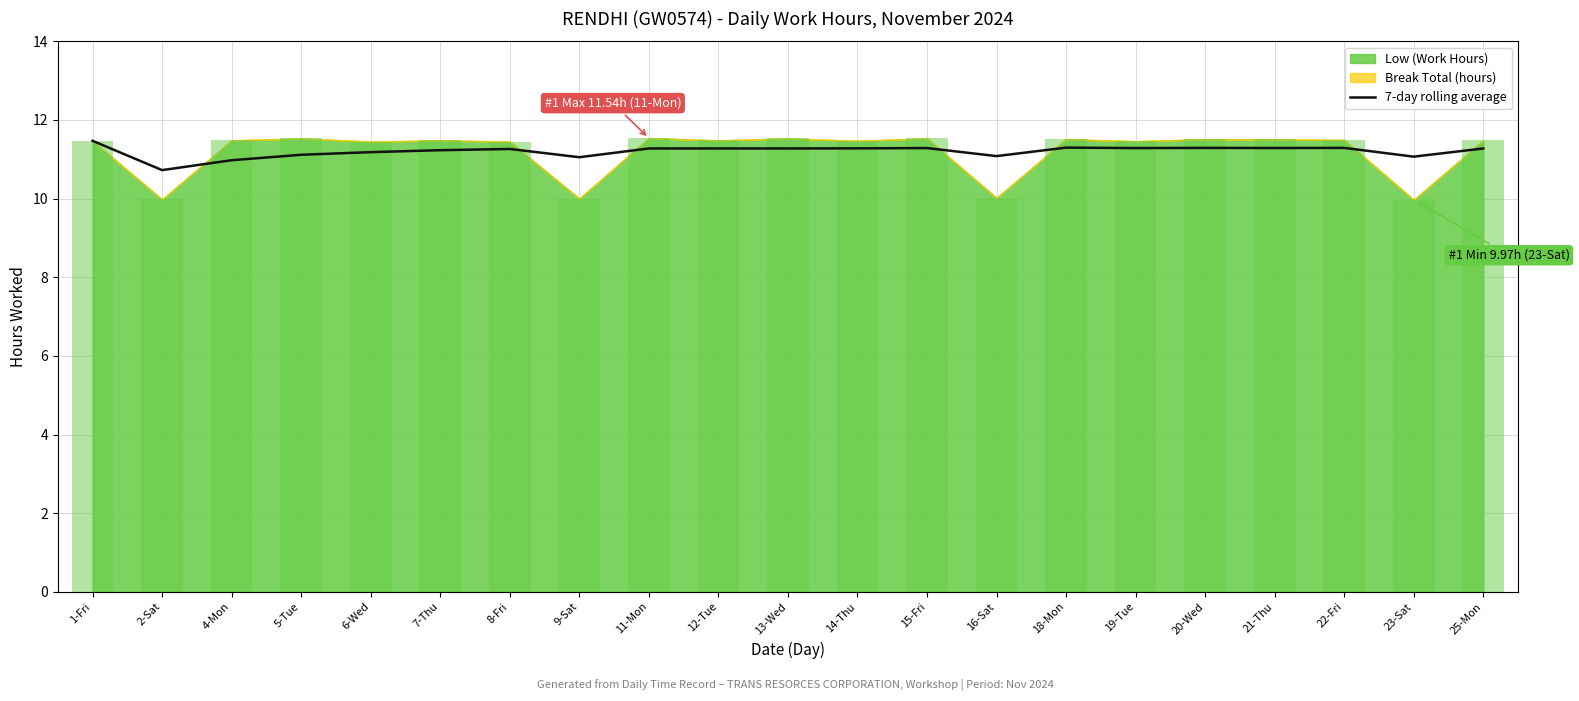

Reading left to right, transcribe all the data shown in this chart.

11.5	10.7	11.0	11.1	11.2	11.2	11.3	11.1	11.3	11.3	11.3	11.3	11.3	11.1	11.3	11.3	11.3	11.3	11.3	11.1	11.3